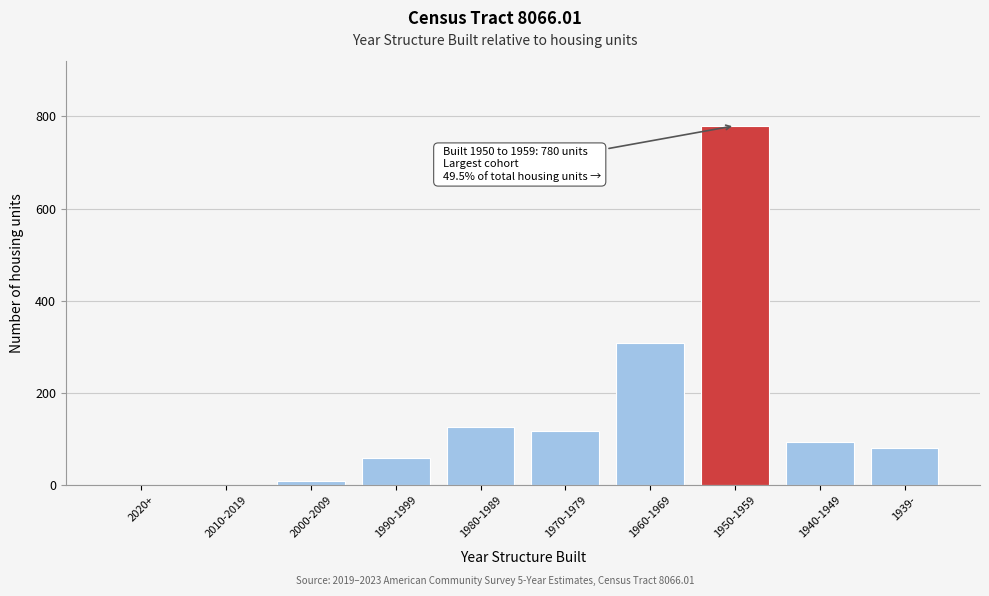

Reading right to left, transcribe all the data shown in this chart.

1939-=81	1940-1949=93	1950-1959=780	1960-1969=309	1970-1979=117	1980-1989=126	1990-1999=59	2000-2009=10	2010-2019=0	2020+=0